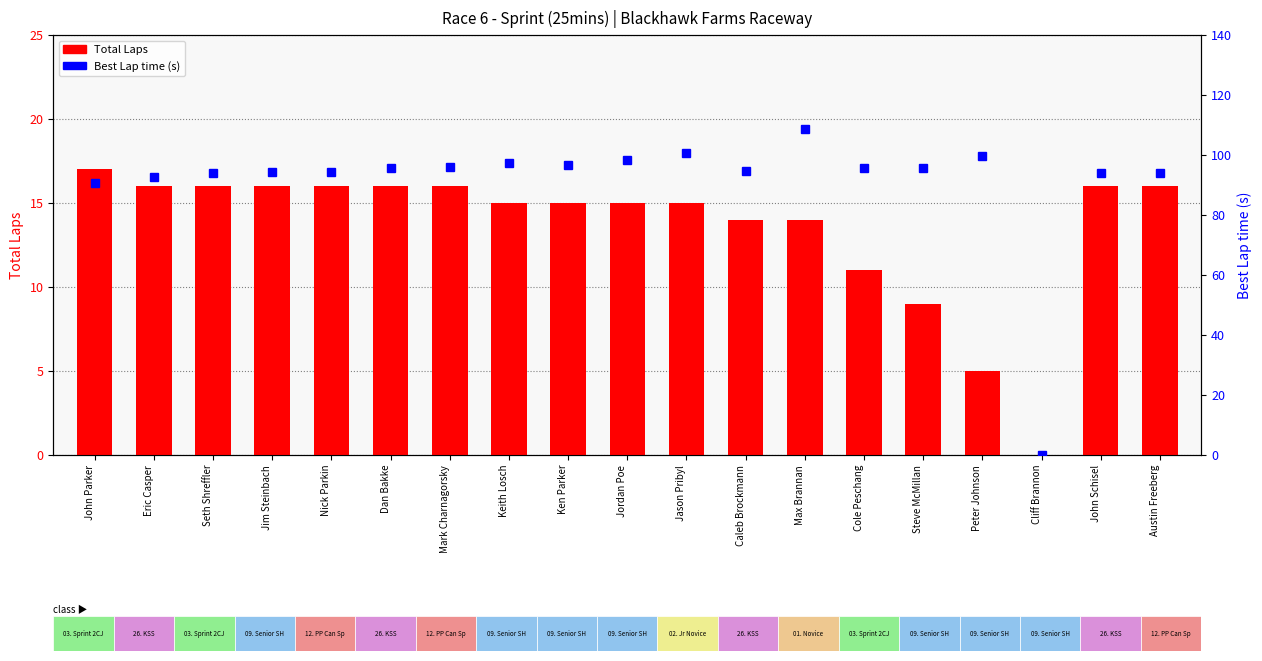

Which series changed the most between Ken Parker and Jason Pribyl?

Best Lap time (s)